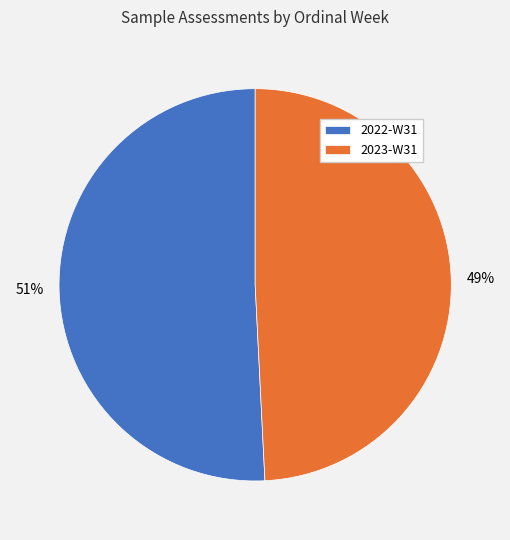

To the nearest percent, what percentage of the pie is 2022-W31?

51%